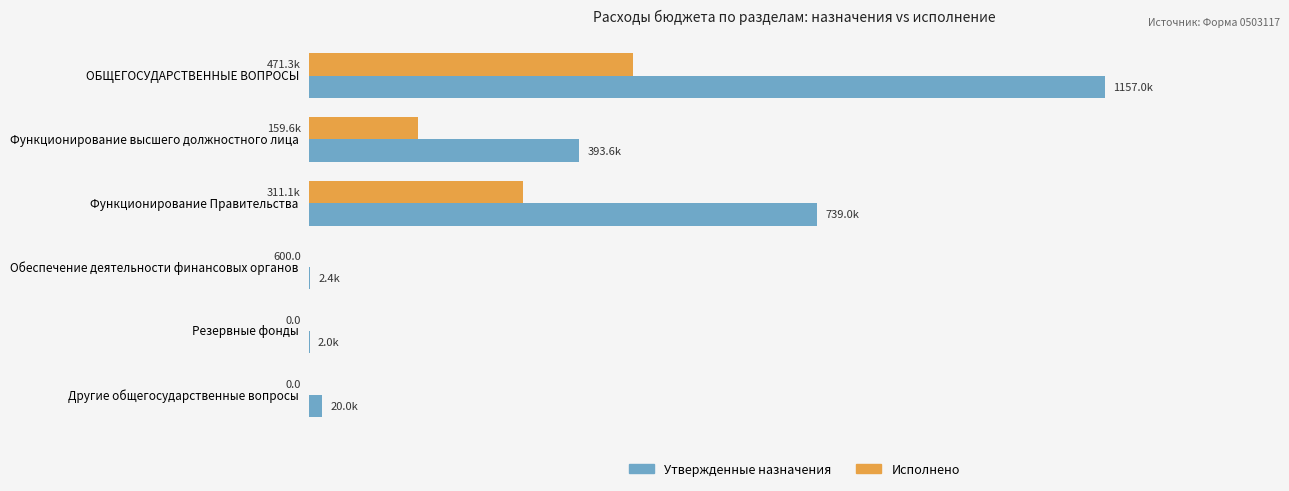

What are all the series names shown in the legend?

Утвержденные назначения, Исполнено